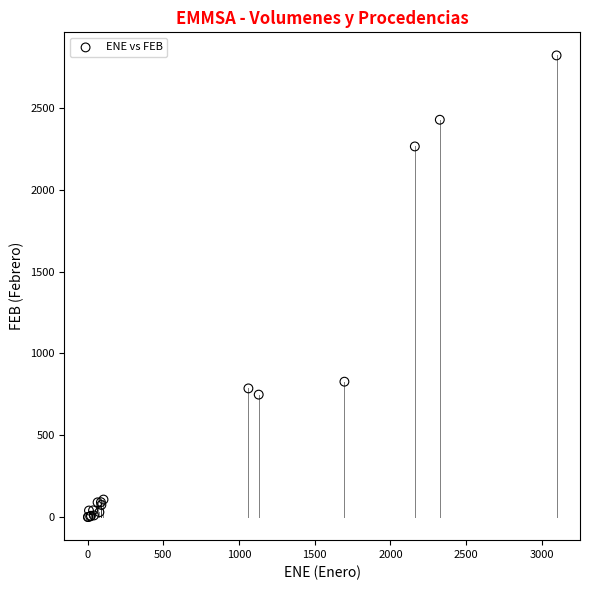

What Y value in the scatter plot is closest to 1410?

827